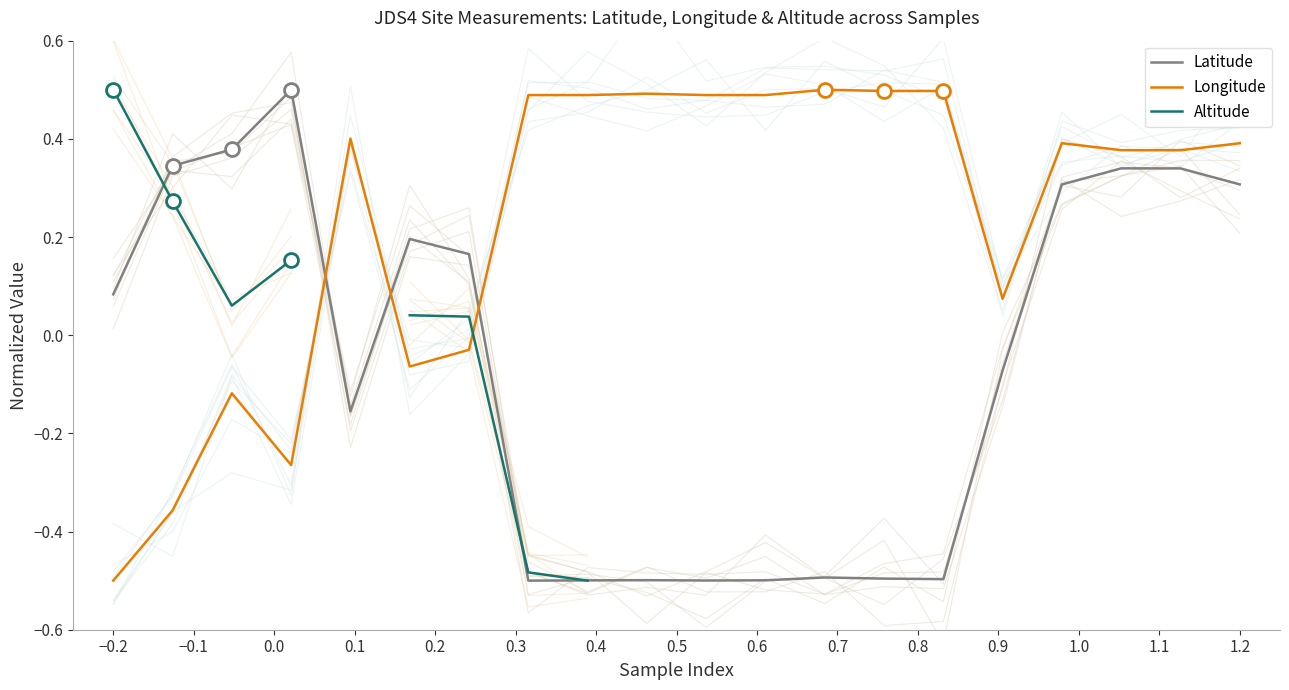

In Longitude, how many points are lower than both neighbors (excluding endpoints)?

6